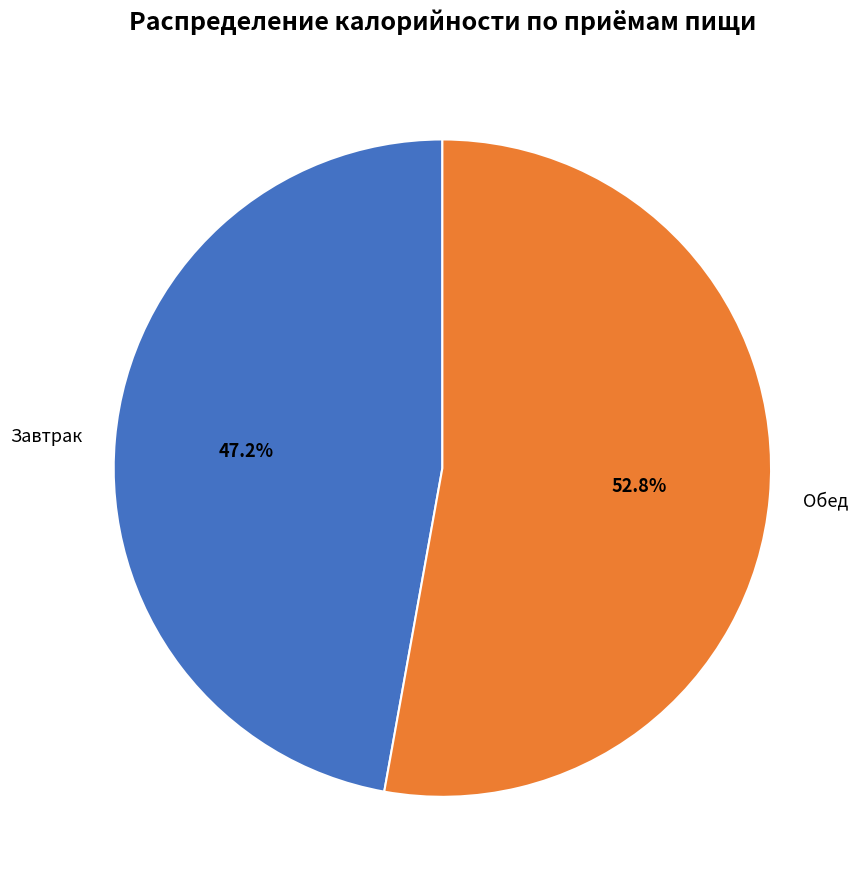

Which slice is the largest?

Обед